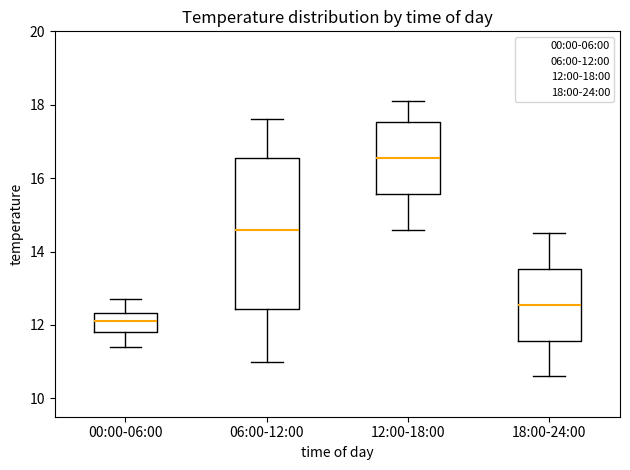

Reading left to right, read every box against the y-axis: the position of its median line, the range the box covers, and the ends of its whiskers. The values are not printed on the chart, so give them approximately, as read against the axis.

00:00-06:00: median 12.2, box 11.8 to 12.4, whiskers 11.4 to 12.8
06:00-12:00: median 14.6, box 12.4 to 16.6, whiskers 11.0 to 17.6
12:00-18:00: median 16.6, box 15.6 to 17.6, whiskers 14.6 to 18.2
18:00-24:00: median 12.6, box 11.6 to 13.6, whiskers 10.6 to 14.6